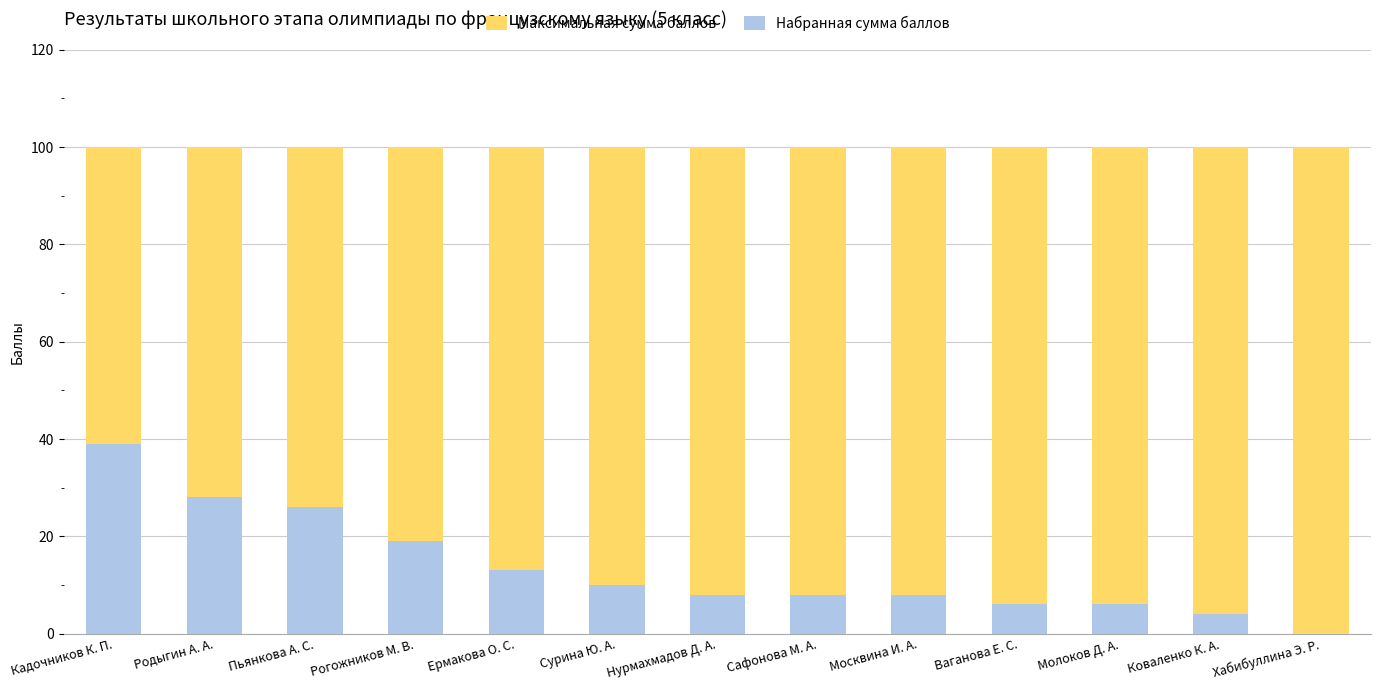

At which label does Максимальная сумма баллов reach its minimum?

Кадочников К. П.